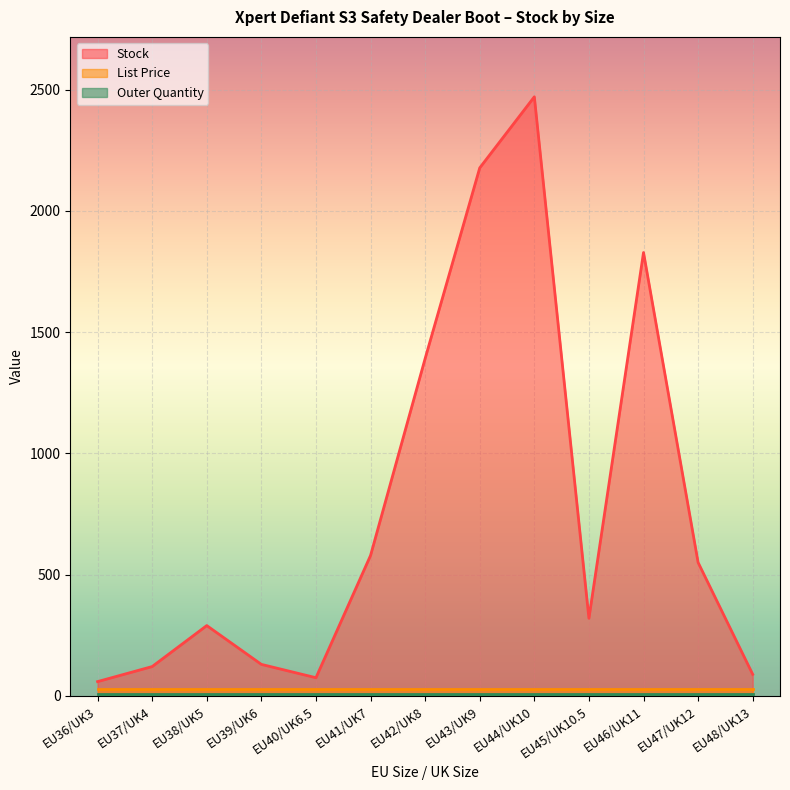

How many lines are shown in the chart?

3